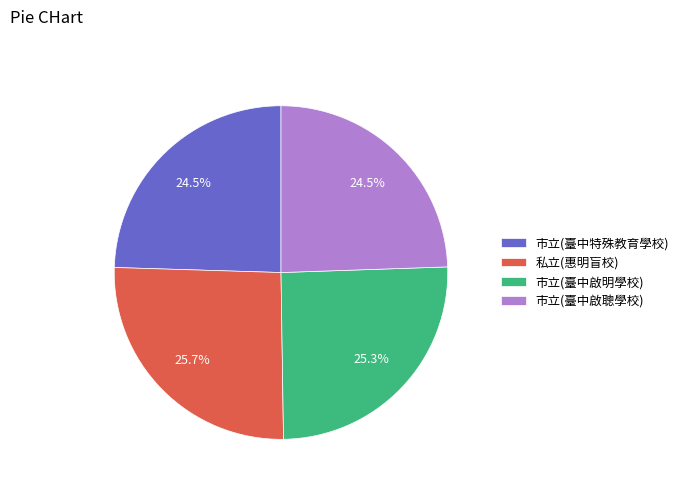

To the nearest percent, what is the combined percentage of 市立(臺中特殊教育學校) and 市立(臺中啟聰學校)?

49%